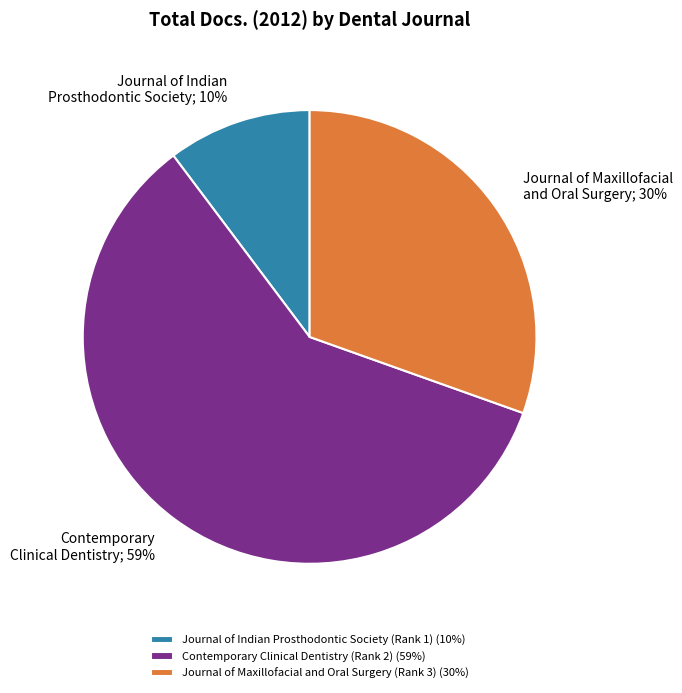

To the nearest percent, what percentage of the pie is Journal of Indian Prosthodontic Society (Rank 1) (10%)?

10%